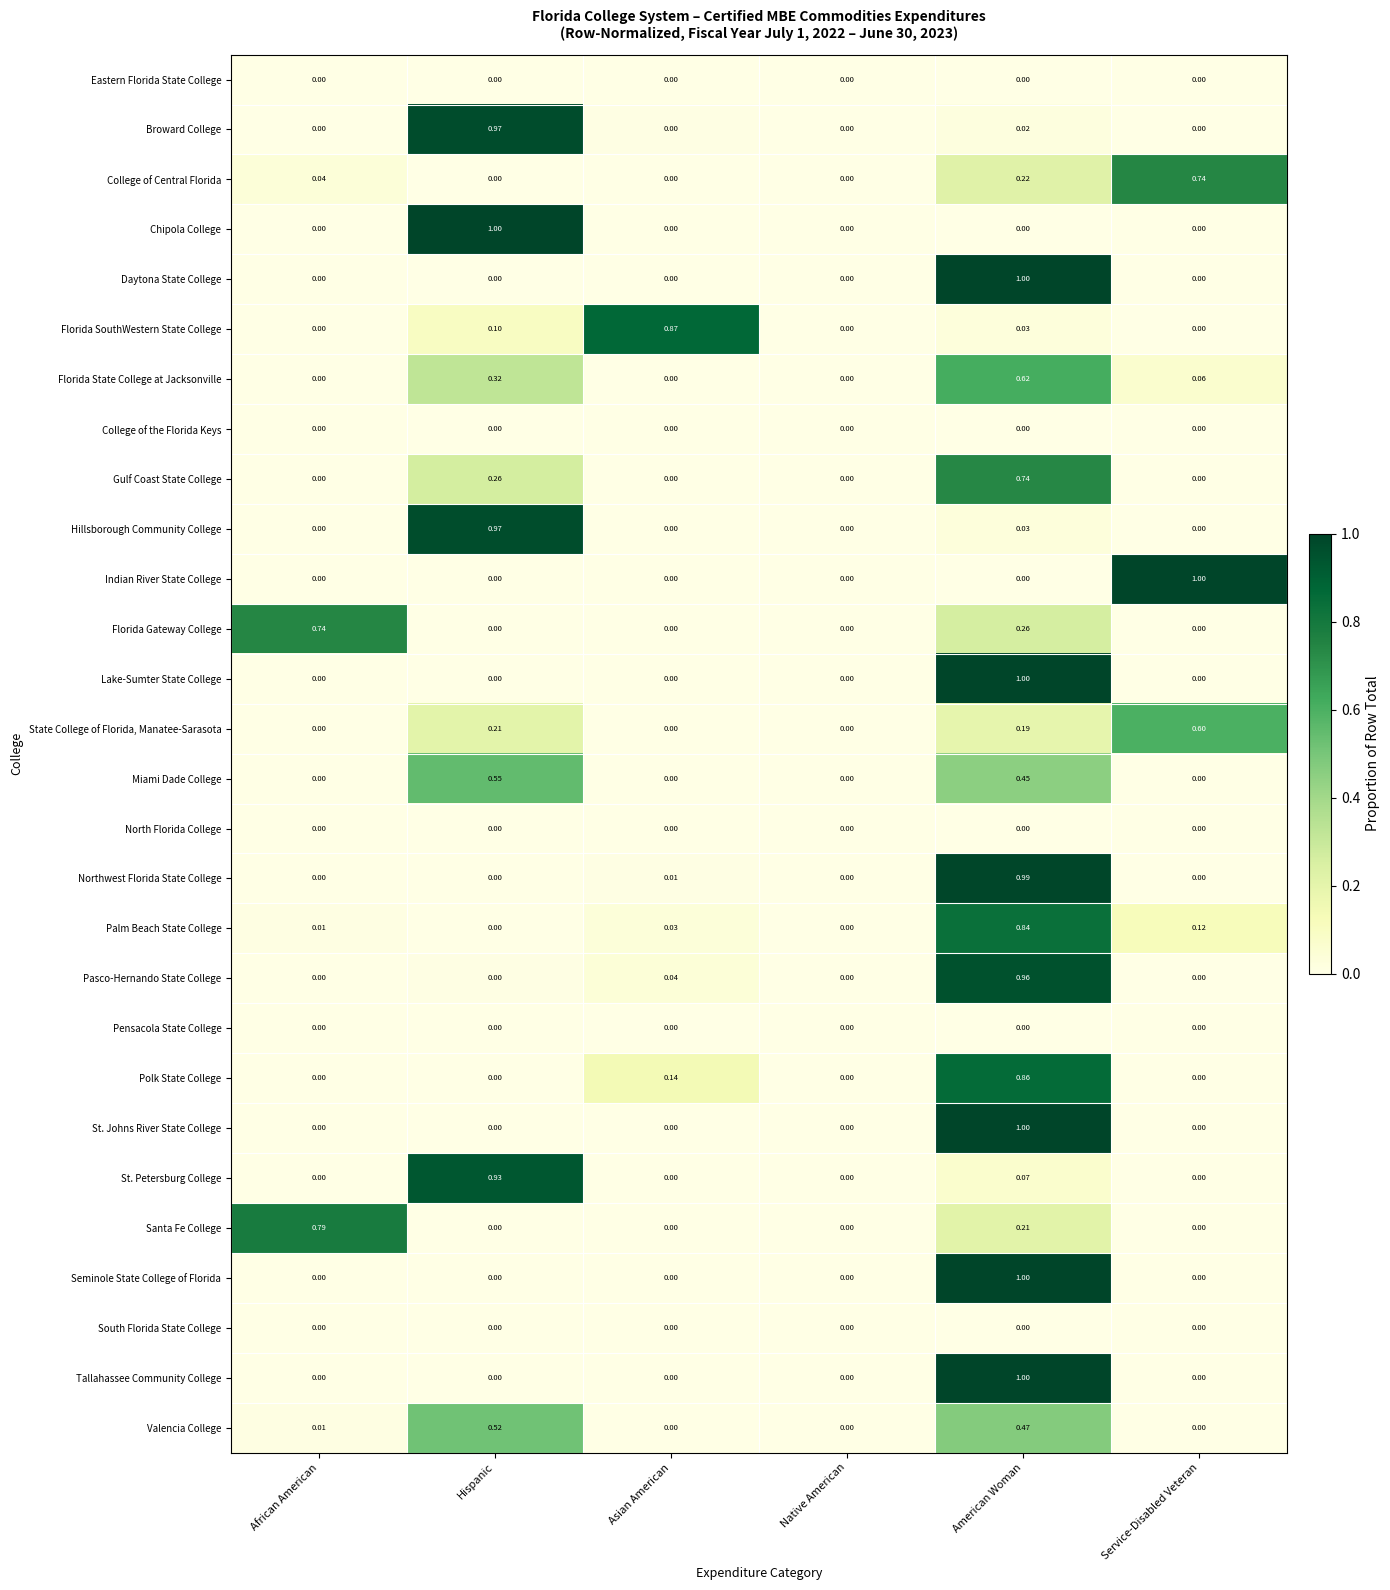

How many distinct data groups are displayed?

28